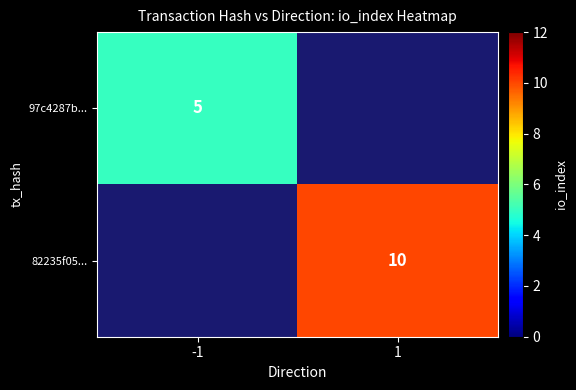

Is the value of 82235f05... at 1 greater than the value of 97c4287b... at -1?

Yes